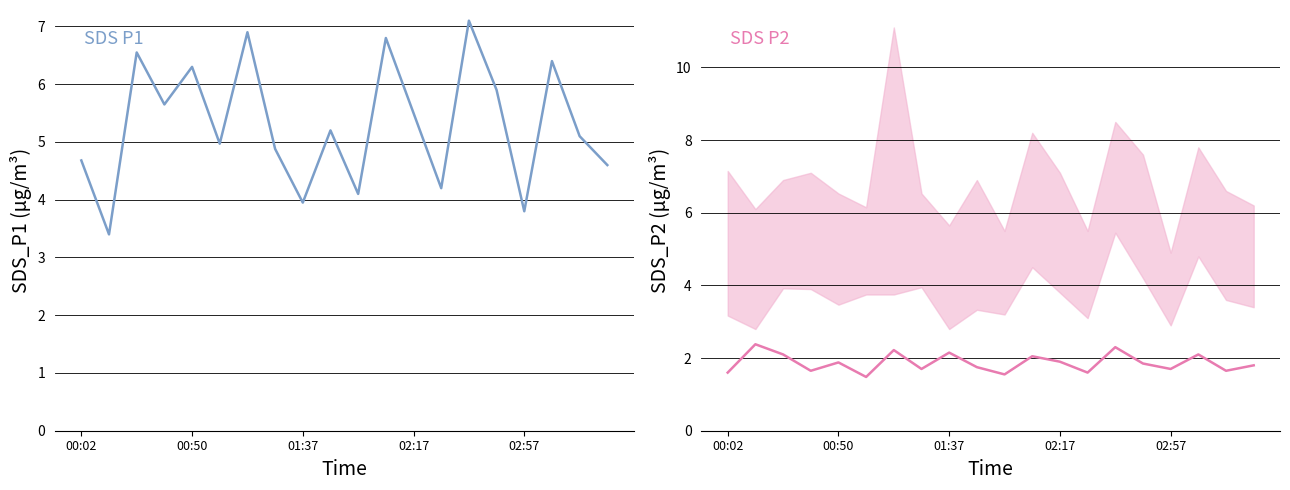

Which series has the largest total across all categories?

SDS_P1